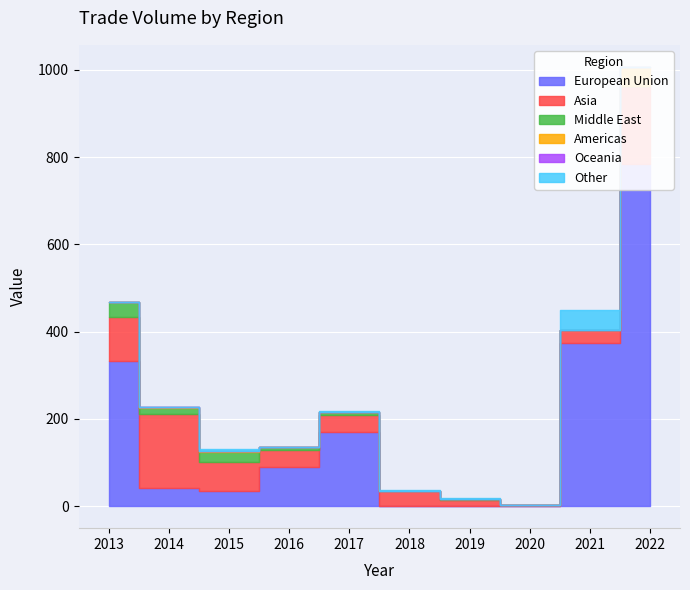

True or false: Asia has a value of 247.2 at 2014.

False